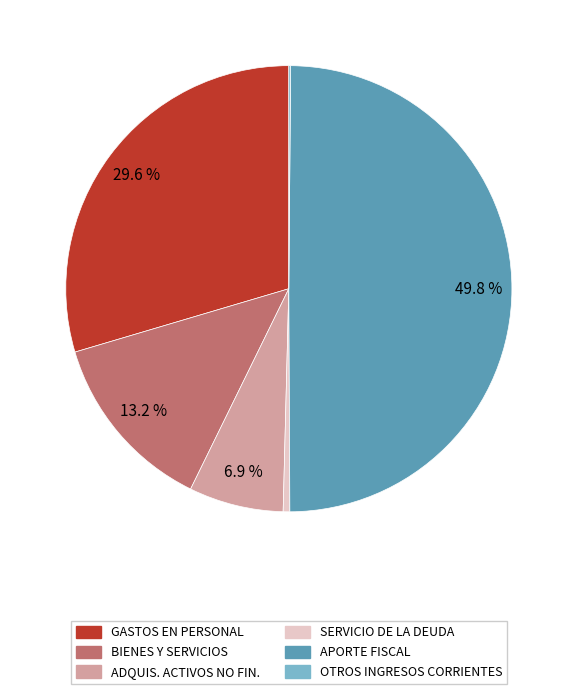

How many slices are in this pie chart?

6